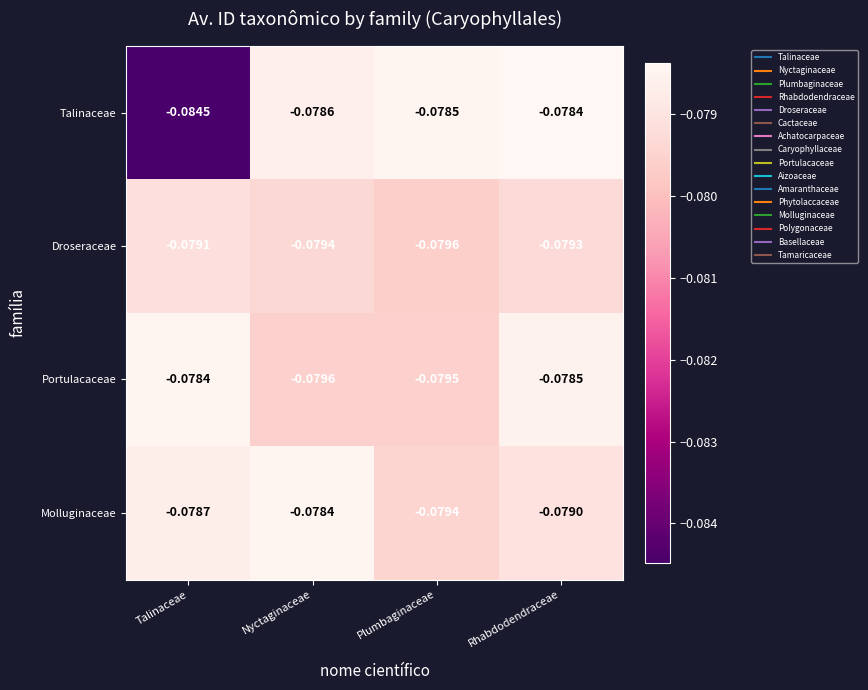

At which category is the sum across all series the highest?

Rhabdodendraceae